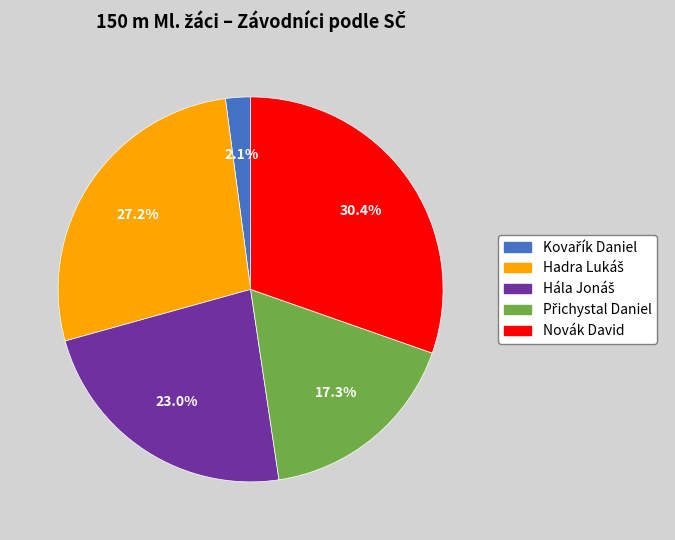

What is the largest slice in the pie chart?

Novák David